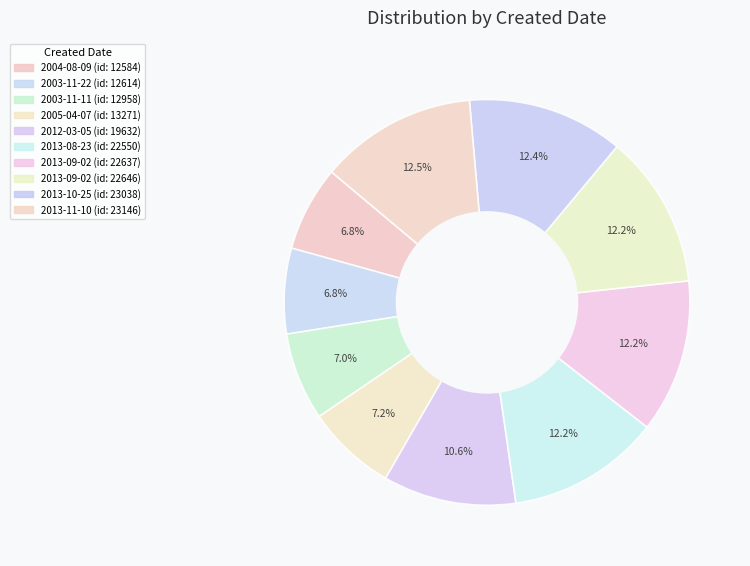

Rank the categories by value from highest to lowest.

2013-11-10, 2013-10-25, 2013-09-02, 2013-09-02, 2013-08-23, 2012-03-05, 2005-04-07, 2003-11-11, 2003-11-22, 2004-08-09